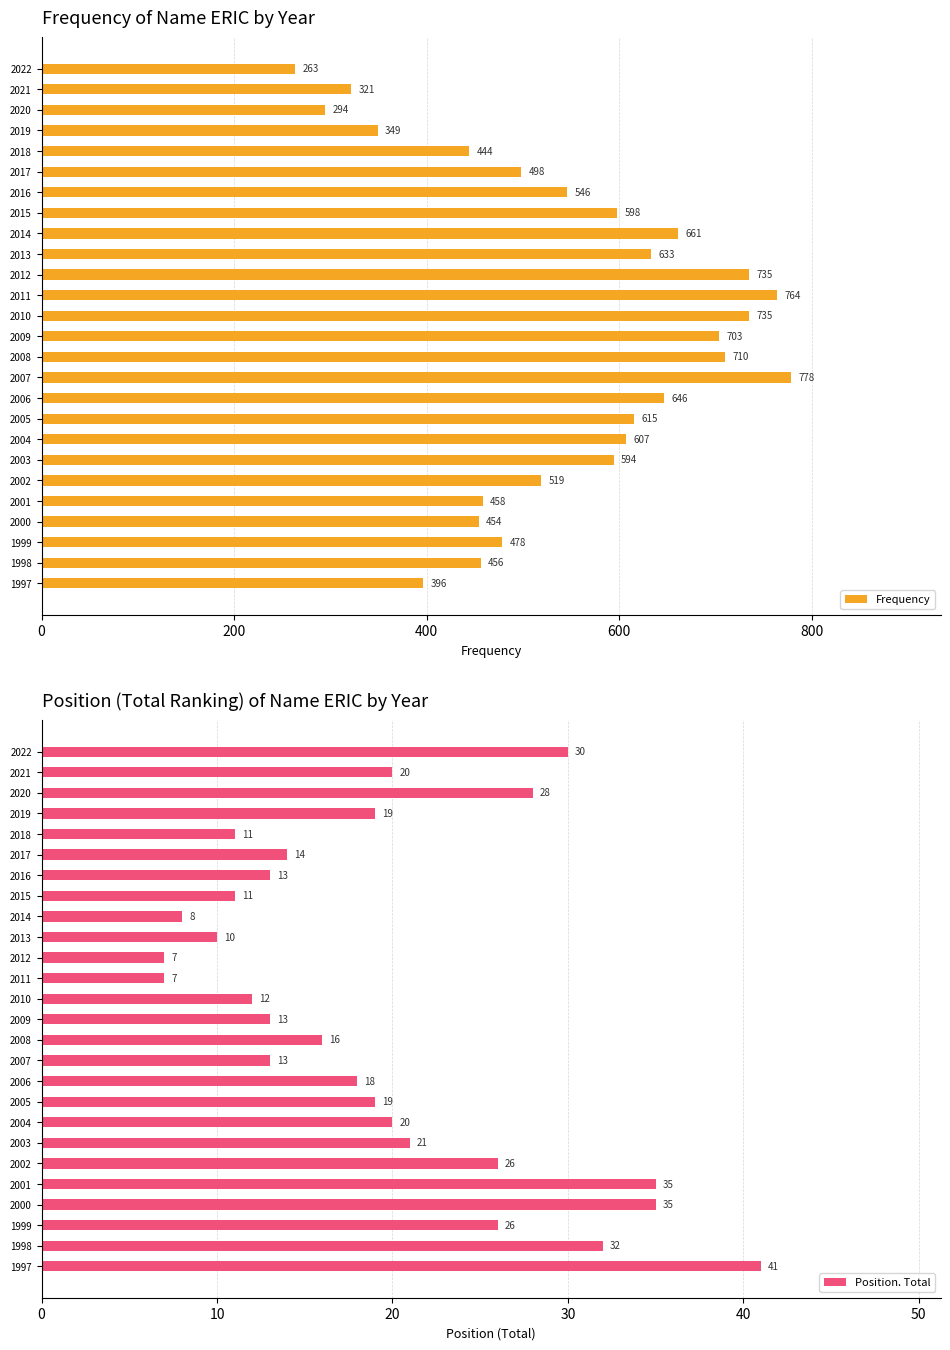

What is the value of the Frequency bar at the 7th from the left?

546